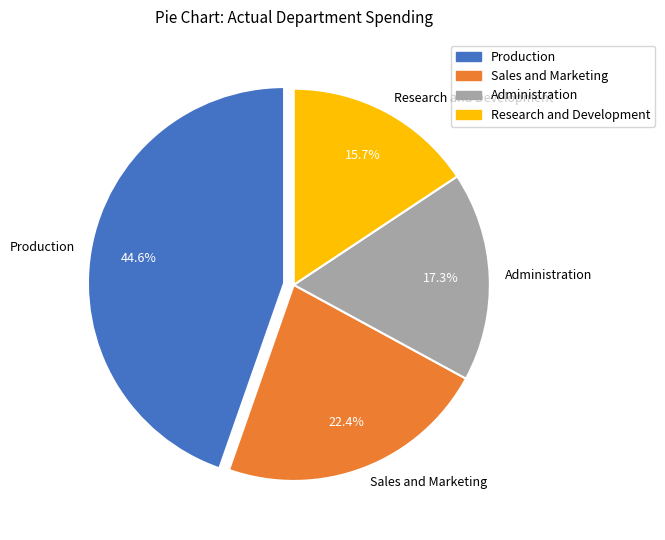

Which has a higher value, Administration or Research and Development?

Administration